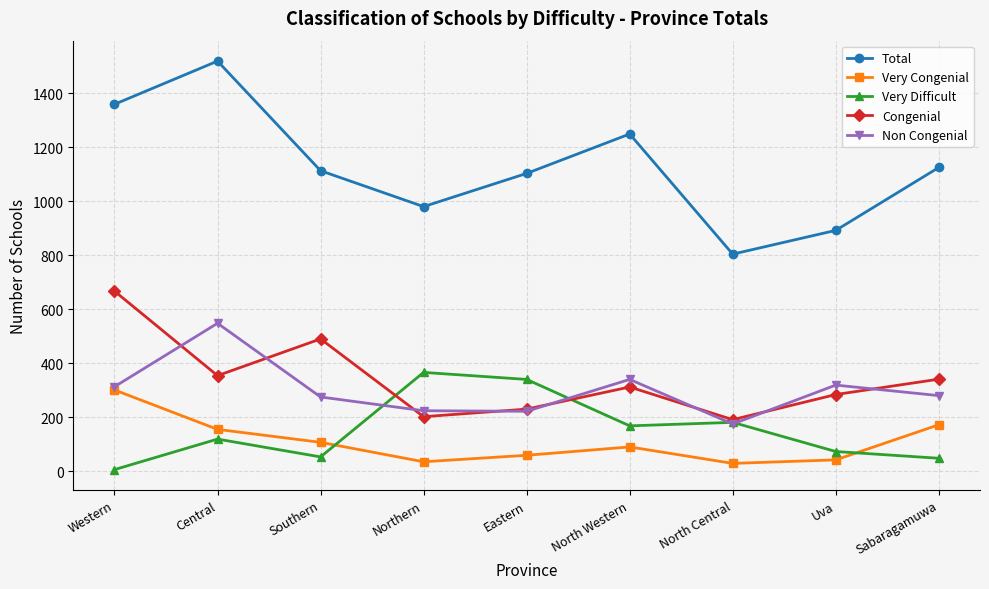

At which label does Non Congenial reach its minimum?

North Central